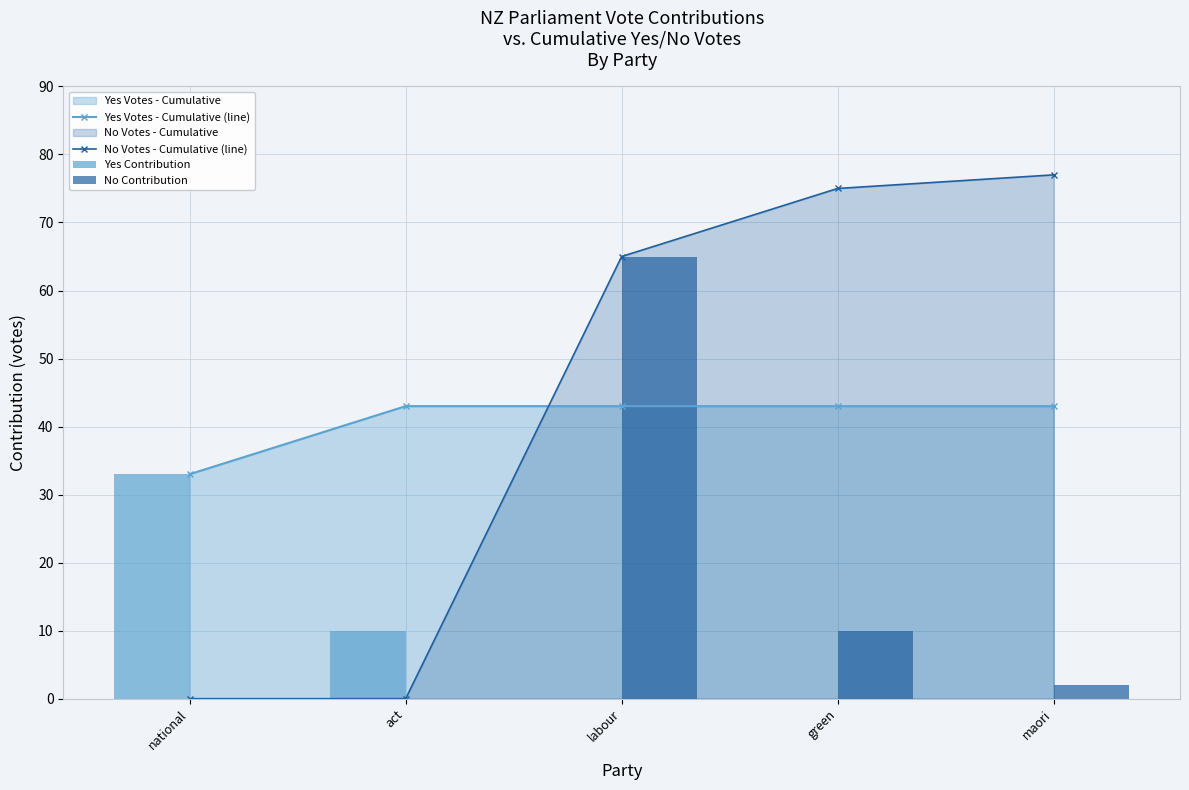

Reading right to left, transcribe all the data shown in this chart.

Yes Votes - Cumulative (line): 43	43	43	43	33
No Votes - Cumulative (line): 77	75	65	0	0
Yes Contribution: 0	0	0	10	33
No Contribution: 2	10	65	0	0